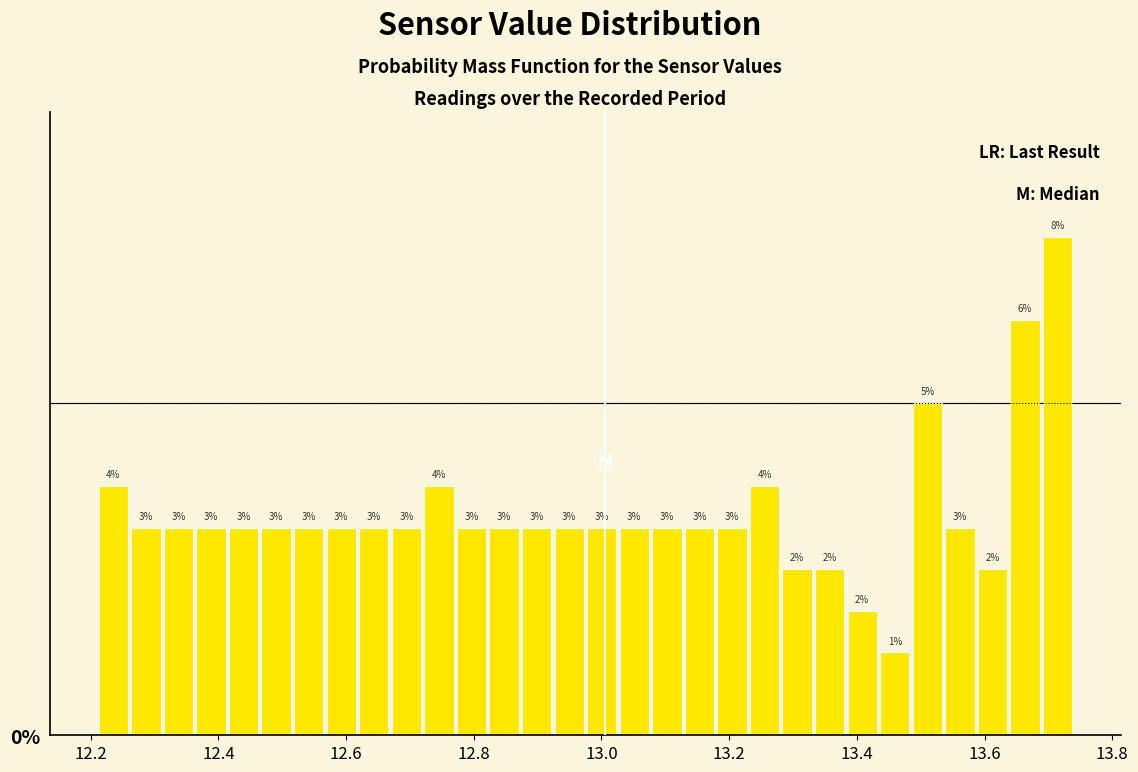

Read against the x-axis, roughly where is the centre of the tallest bar?

13.72